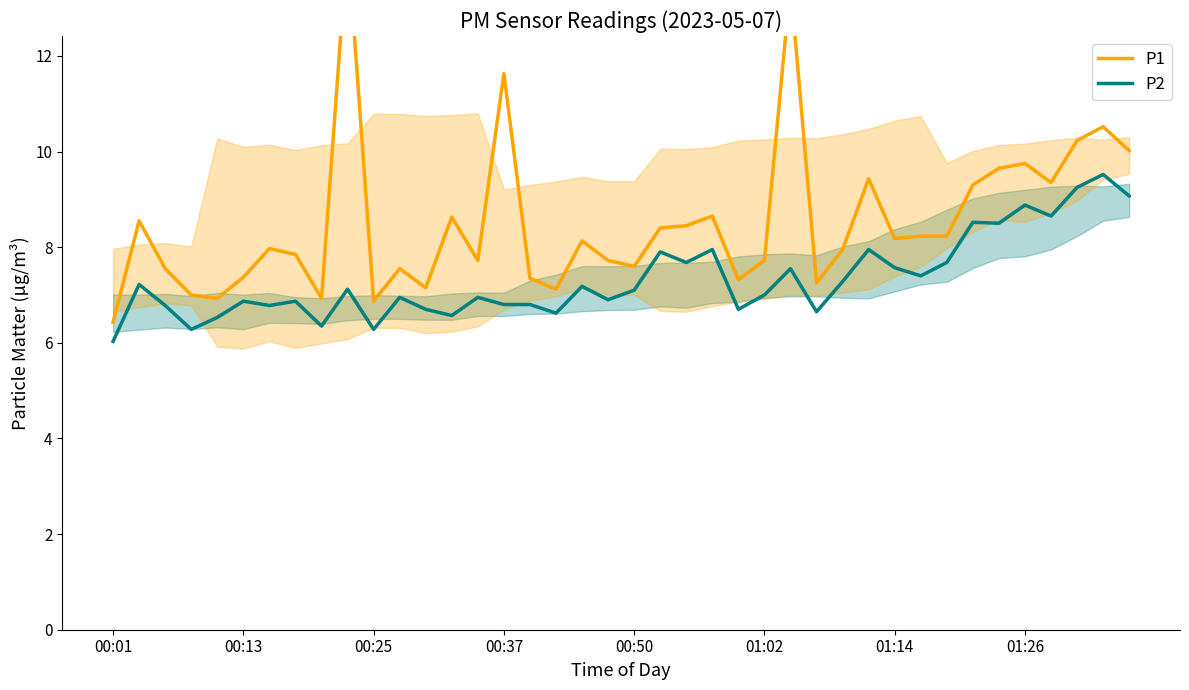

What is the total value across all series at 17?

13.7